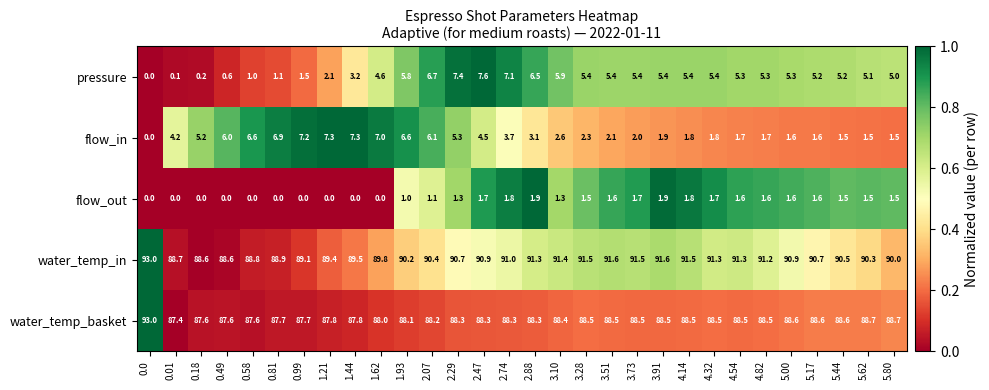

Which series has the widest spread of values?

pressure